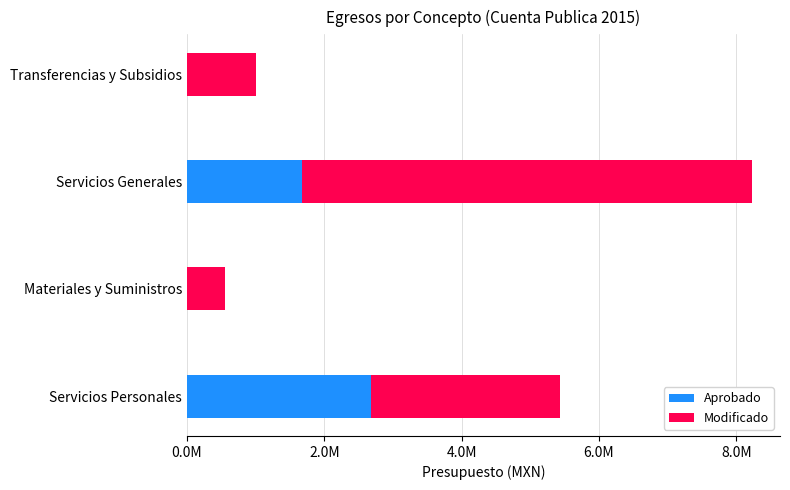

What are all the series names shown in the legend?

Aprobado, Modificado